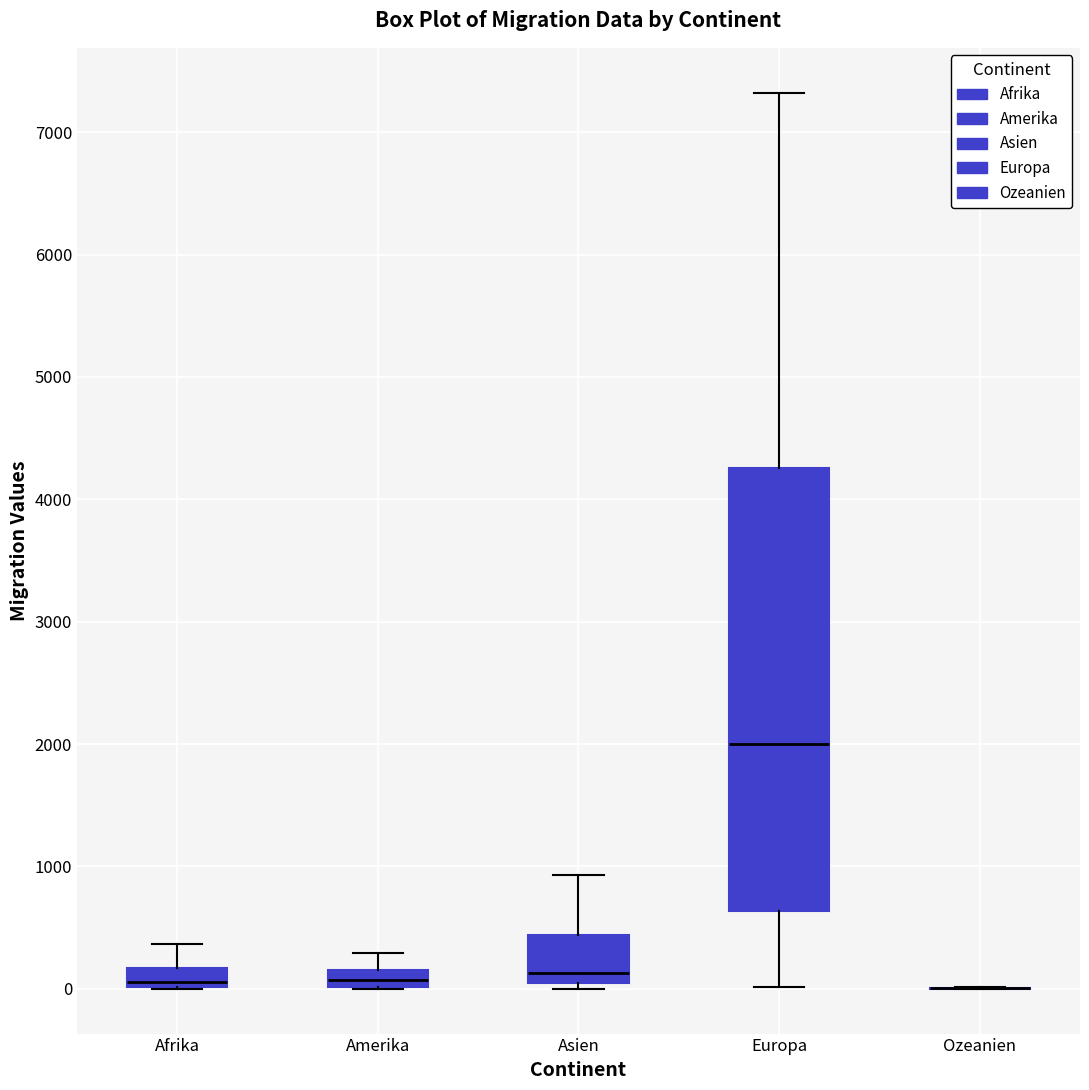

Where is the lower edge of the box for Afrika on the y-axis? The values are not printed on the chart, so give them approximately, as read against the axis.

0